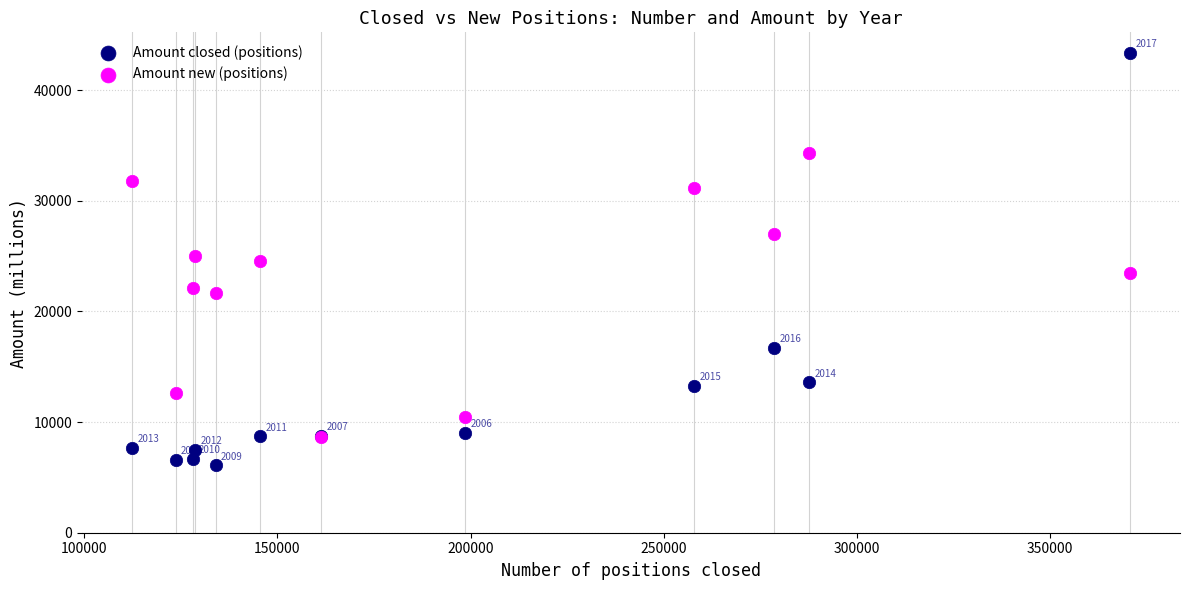

In the Amount new (positions) series, what Y value is closest to 21485?

21668.0